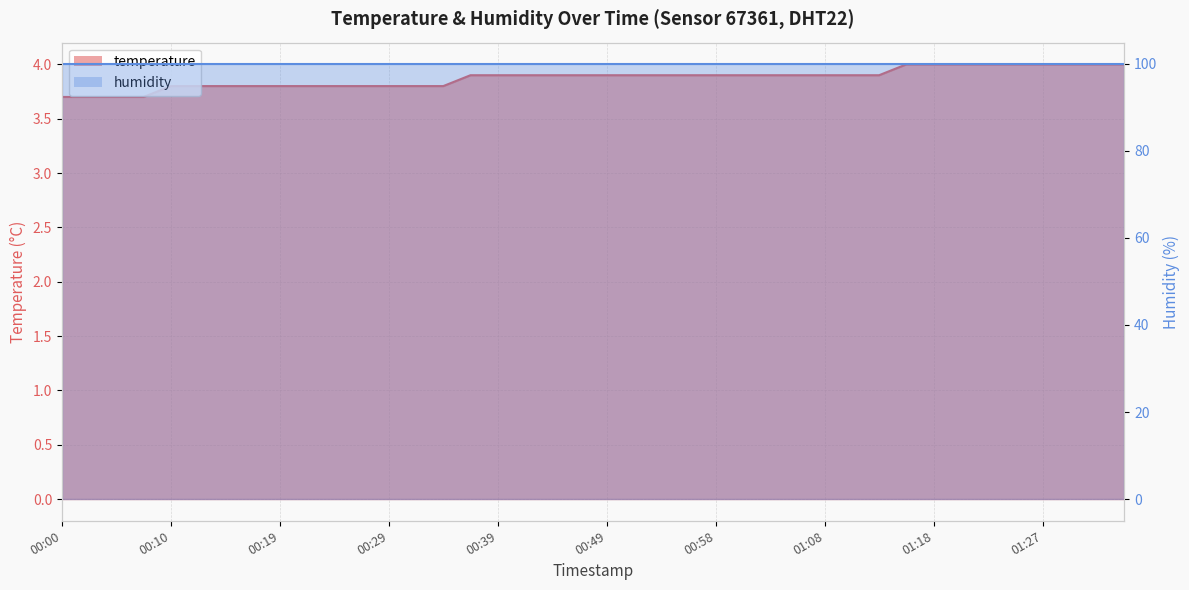

What is the sum of all values?

155.0